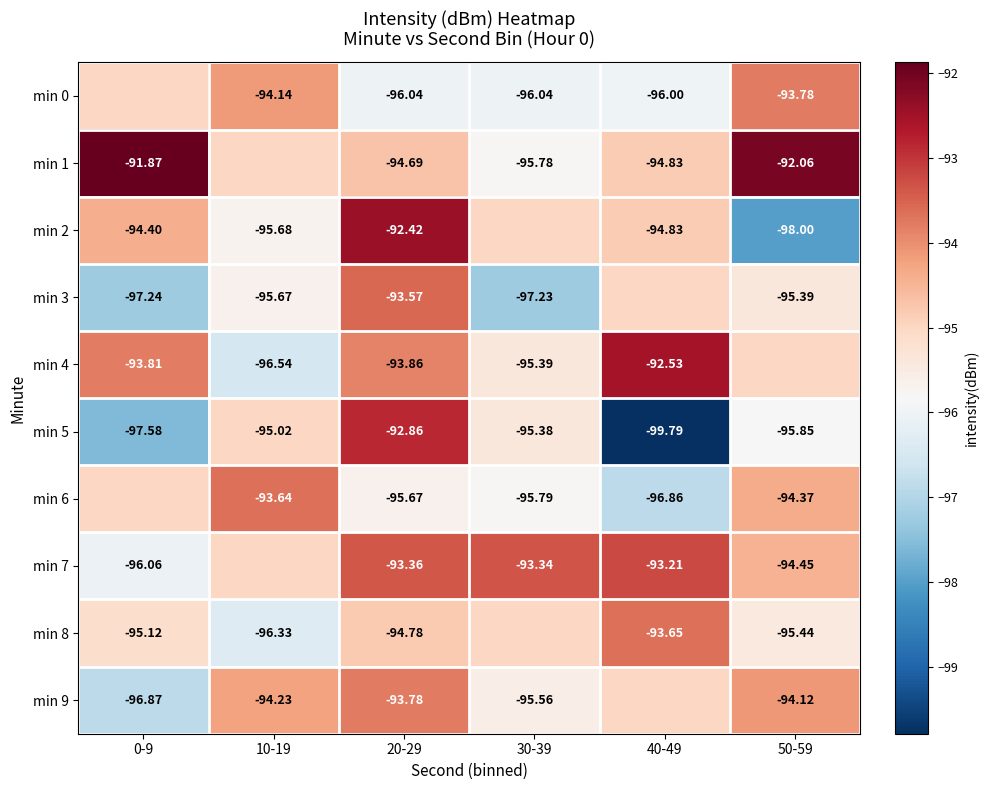

Is the value of min 4 at 30-39 greater than the value of min 5 at 40-49?

Yes